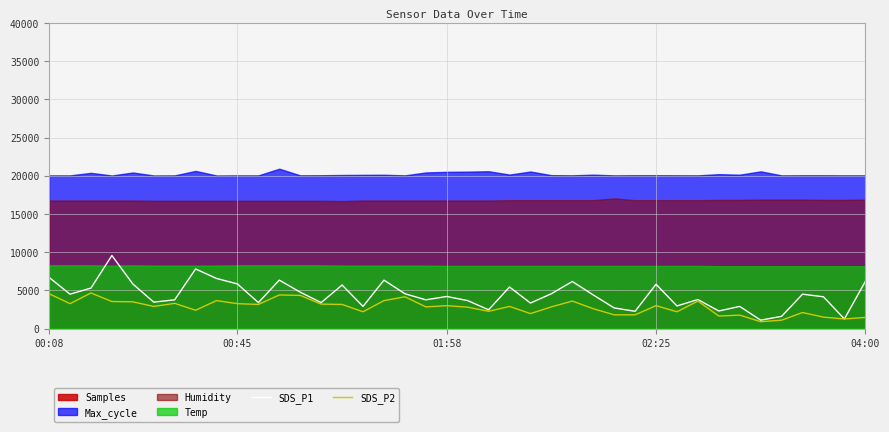

Which series changed the most between 7 and 30?

SDS_P1